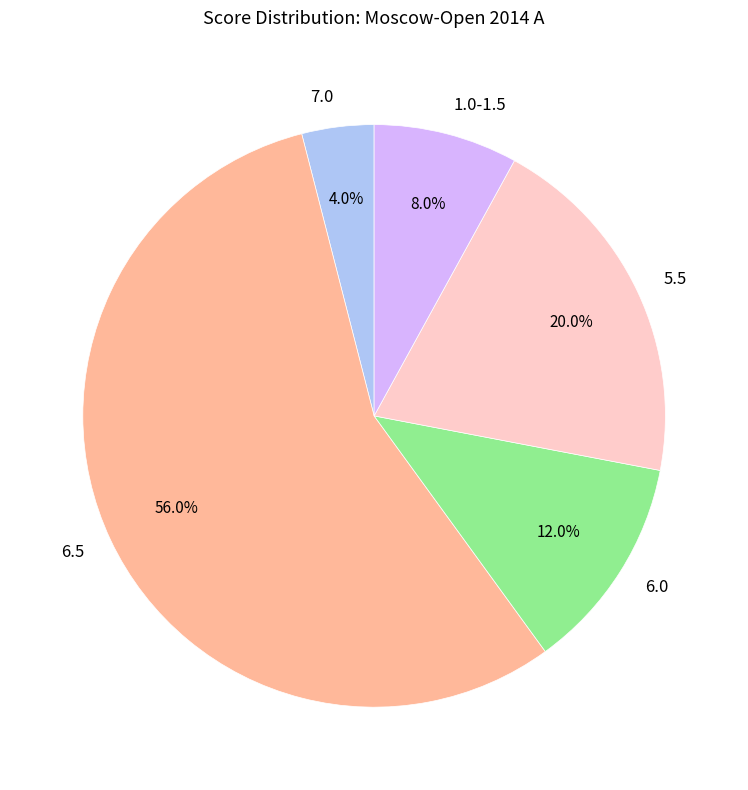

Rank the categories by value from lowest to highest.

7.0, 1.0-1.5, 6.0, 5.5, 6.5